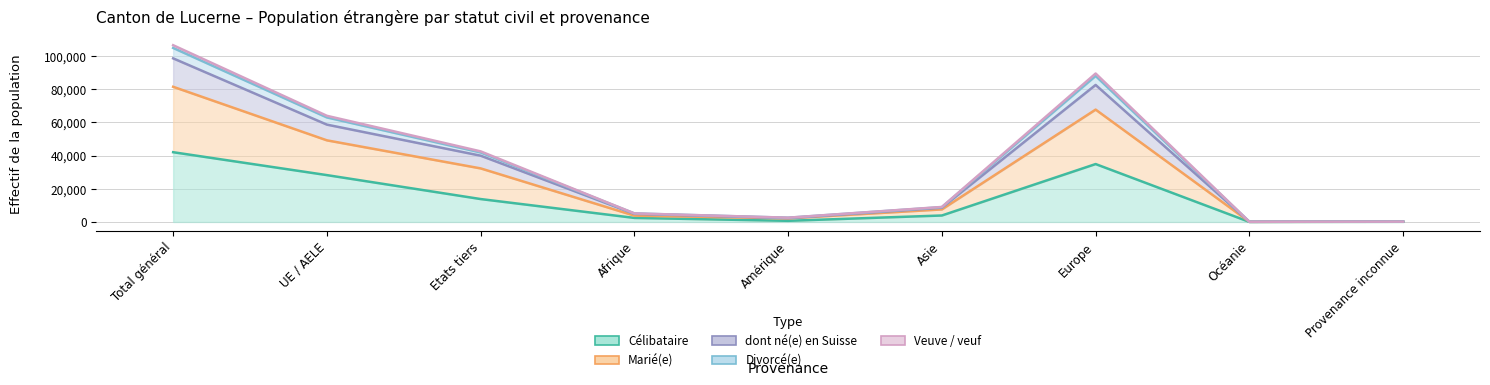

Count the number of data series in this chart.

5